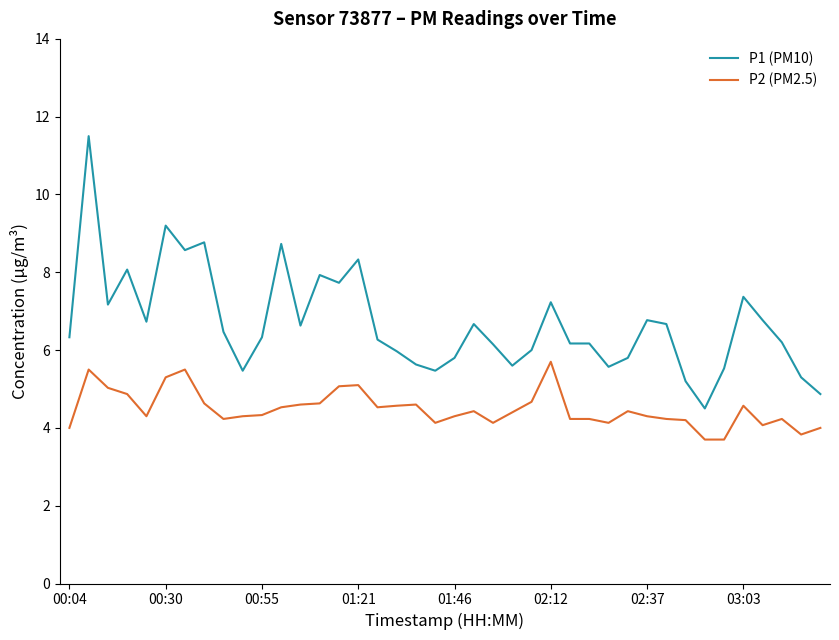

Which series has the largest total across all categories?

P1 (PM10)